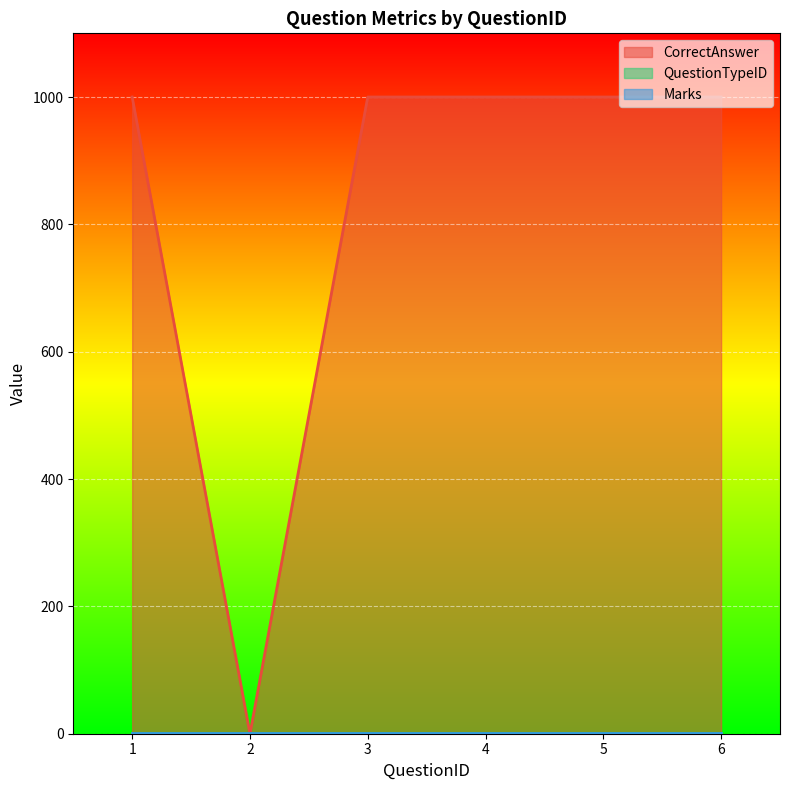

At which category is the sum across all series the highest?

1